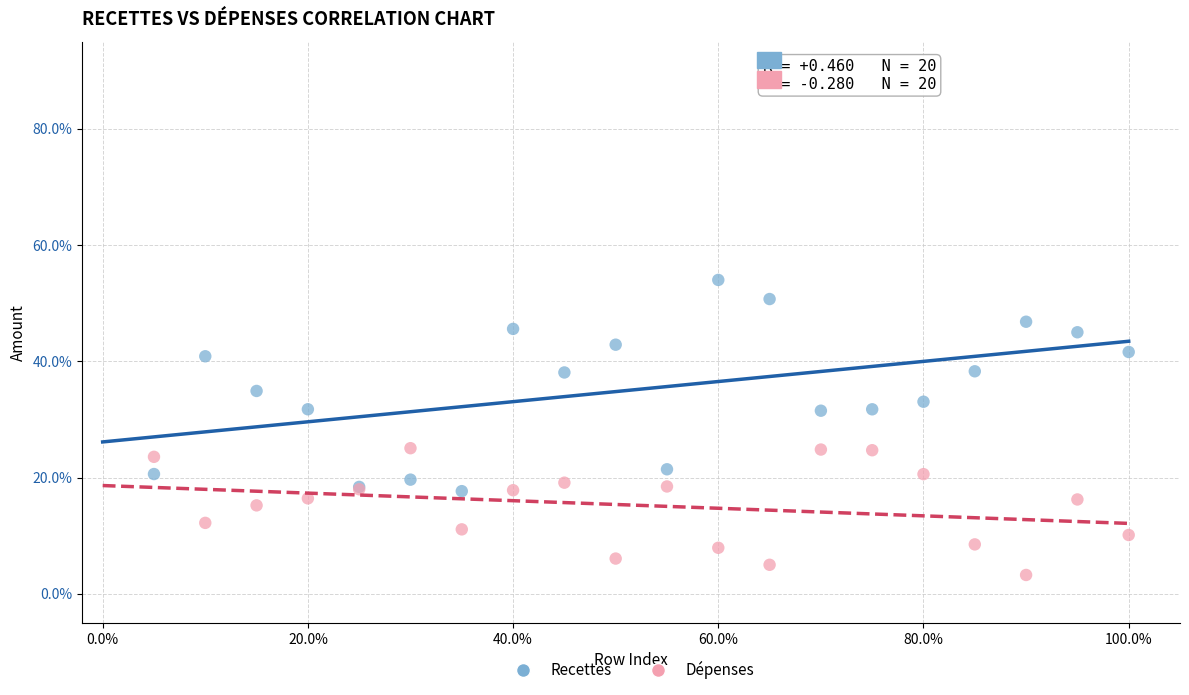

What are all the series names shown in the legend?

Recettes, Dépenses